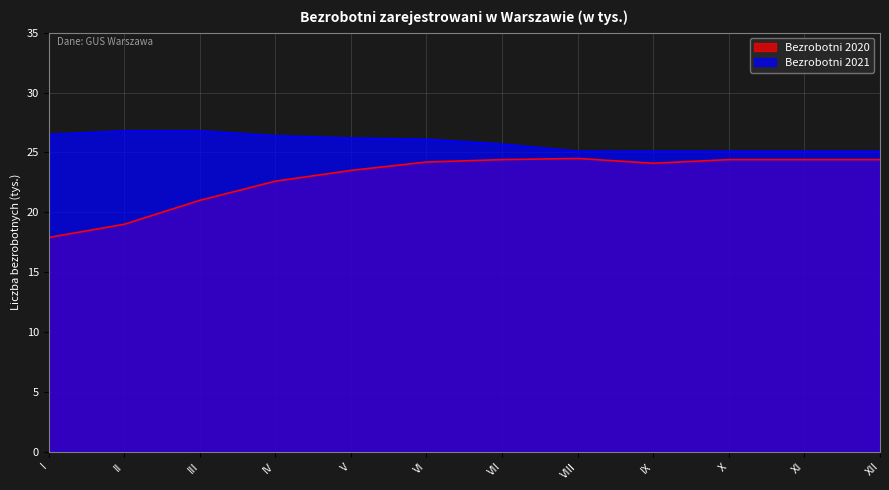

The Bezrobotni 2021 series shows 25.1 at VIII. True or false?

True